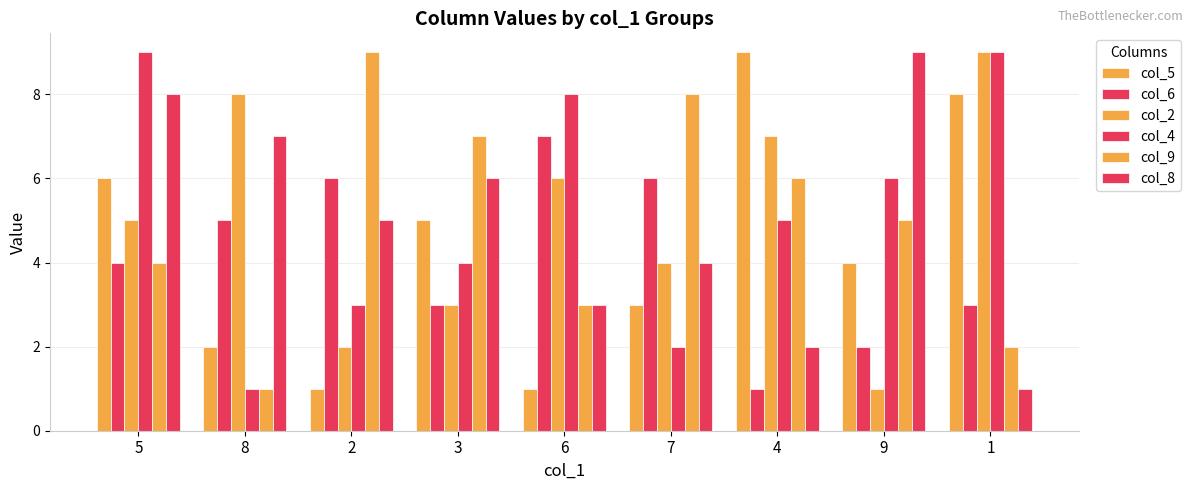

Count the number of categories in the chart.

9